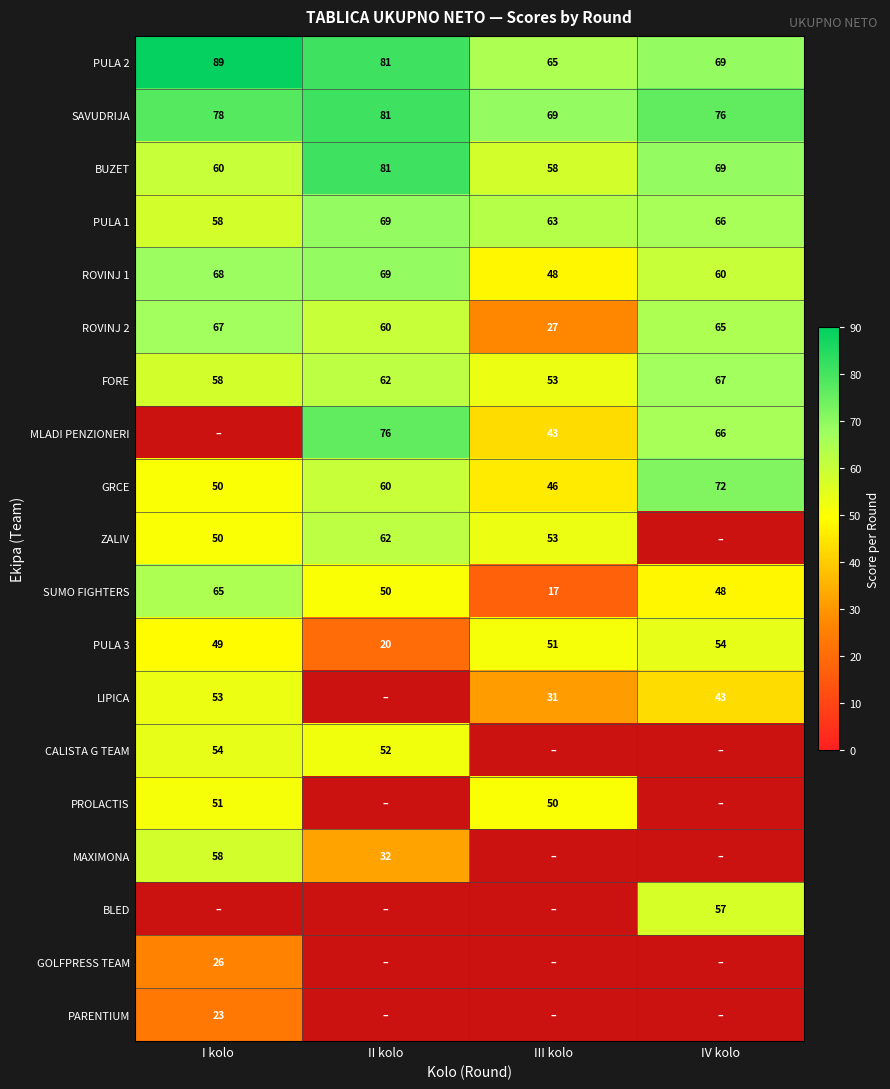

How many series are shown in this chart?

19